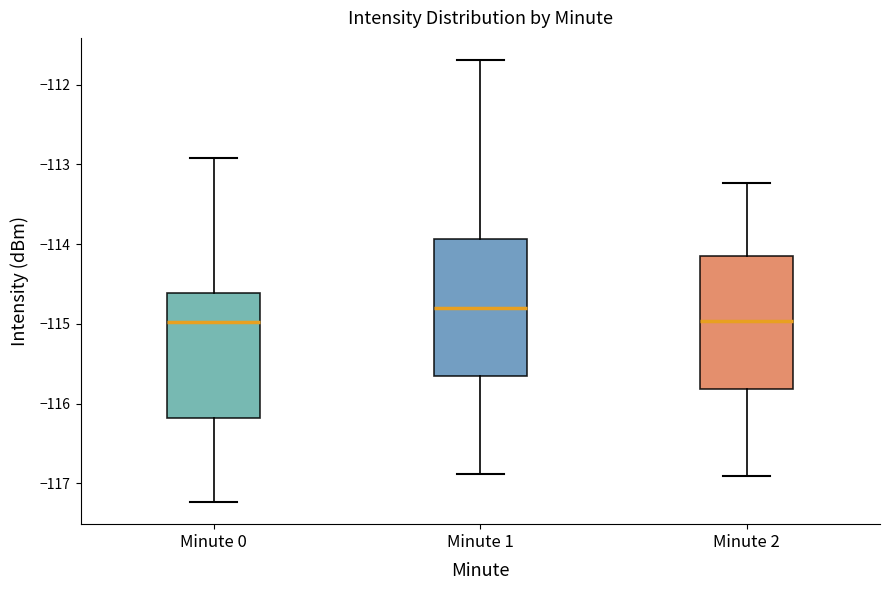

Reading left to right, read every box against the y-axis: the position of its median line, the range the box covers, and the ends of its whiskers. The values are not printed on the chart, so give them approximately, as read against the axis.

Minute 0: median -115.0, box -116.2 to -114.6, whiskers -117.2 to -112.9
Minute 1: median -114.8, box -115.7 to -113.9, whiskers -116.9 to -111.7
Minute 2: median -115.0, box -115.8 to -114.2, whiskers -116.9 to -113.2